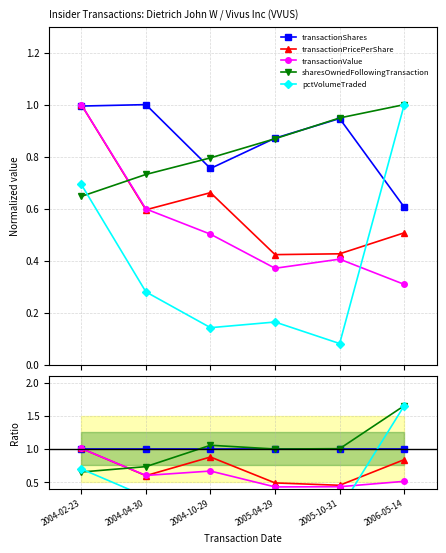

At which label does pctVolumeTraded reach its peak?

2006-05-14